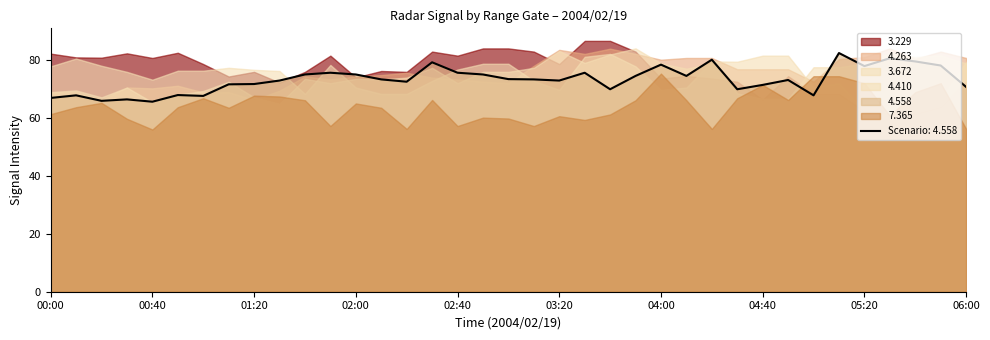

How many interior local peaks does the   4.558 series have?

11